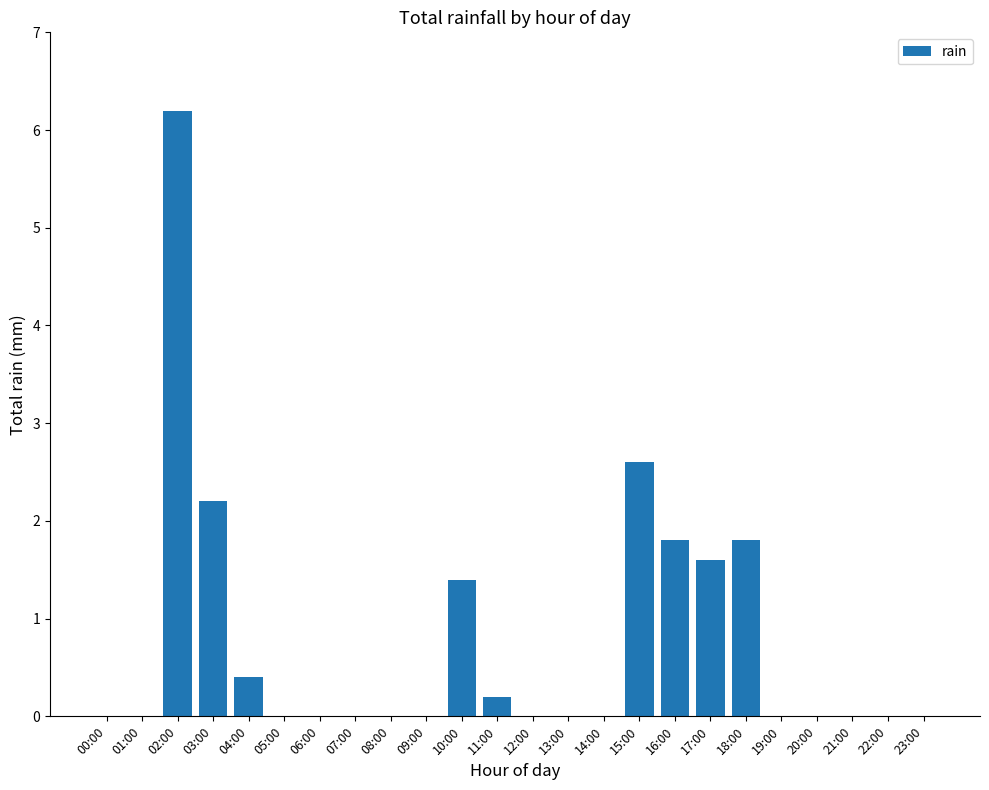

Is it true that the value at 16:00 is 1.8?

True